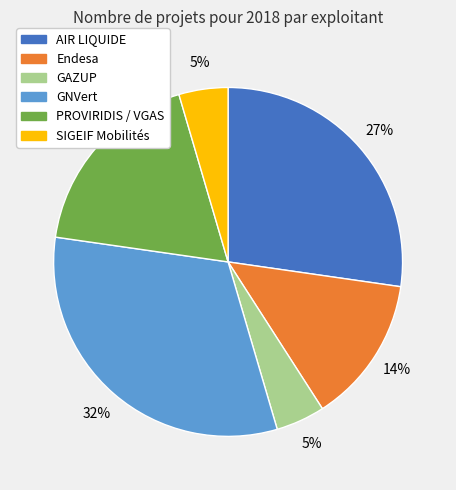

Which has a higher value, PROVIRIDIS / VGAS or GAZUP?

PROVIRIDIS / VGAS